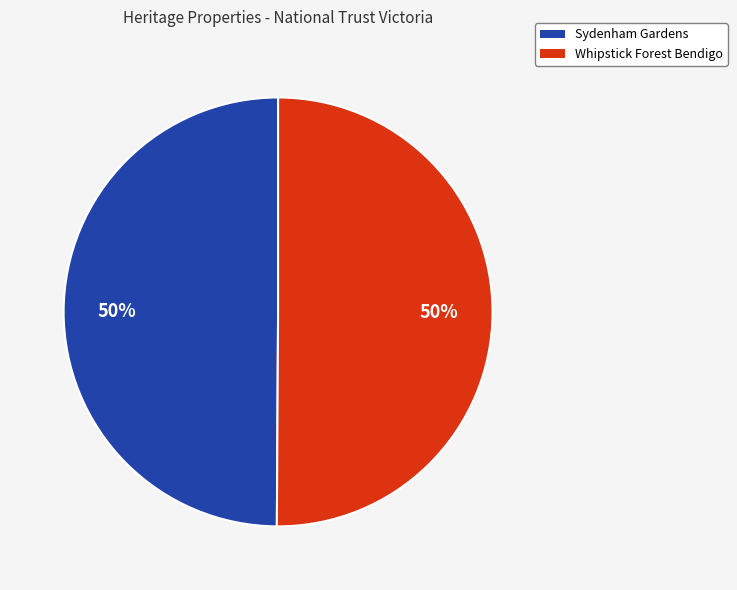

To the nearest percent, what portion does Sydenham Gardens represent?

50%